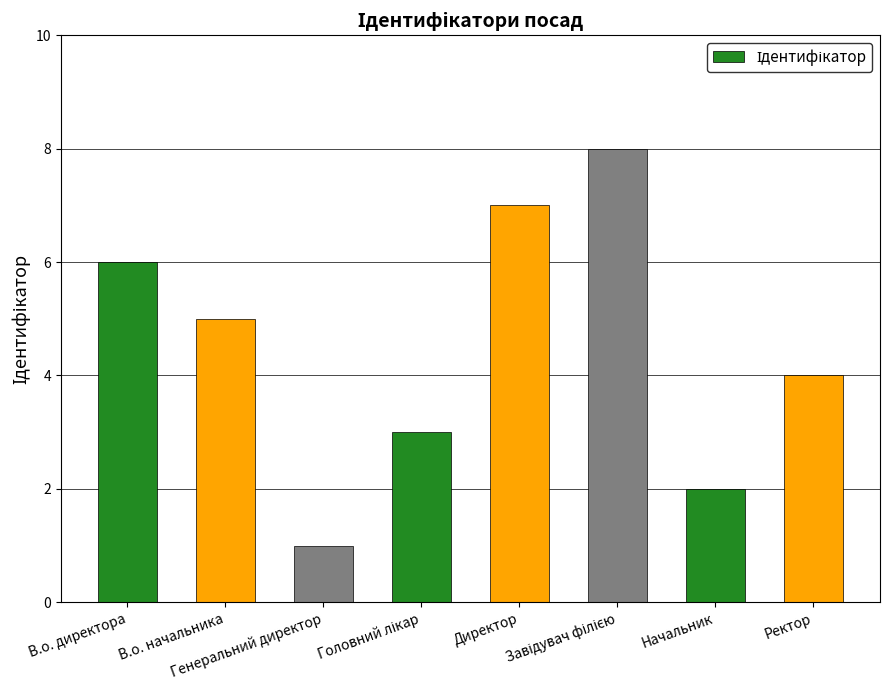

What is the sum of all values?

36